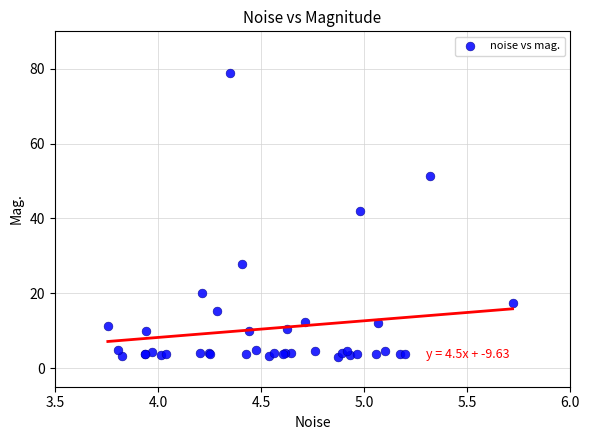

What Y value in the scatter plot is closest to 40?

42.1